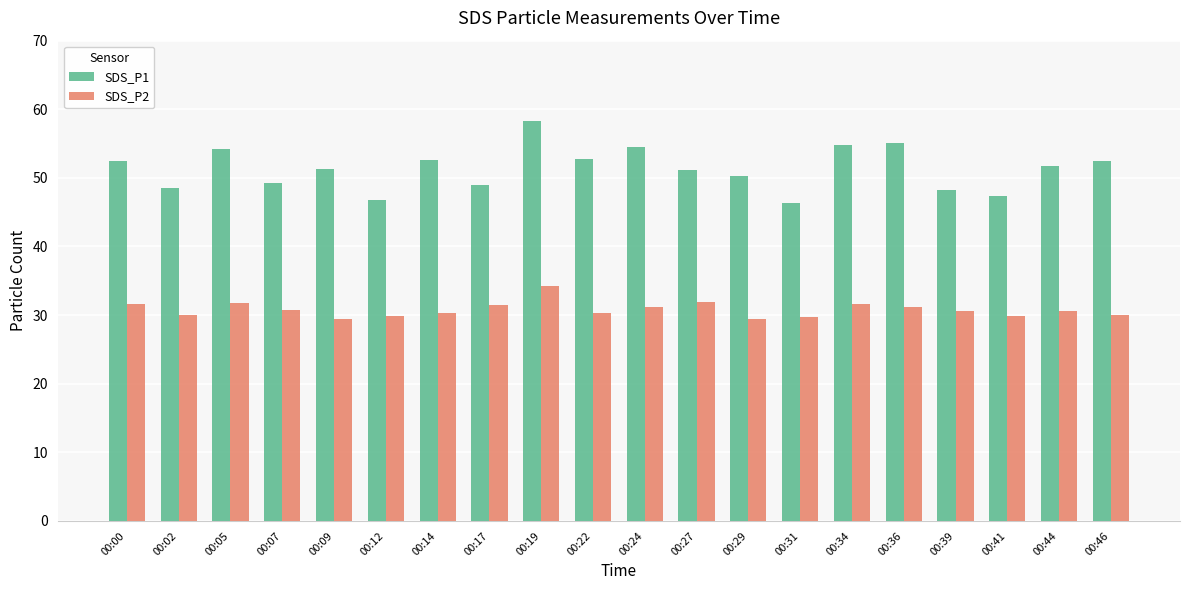

What is the difference between the highest and lowest values at 00:00?

20.7